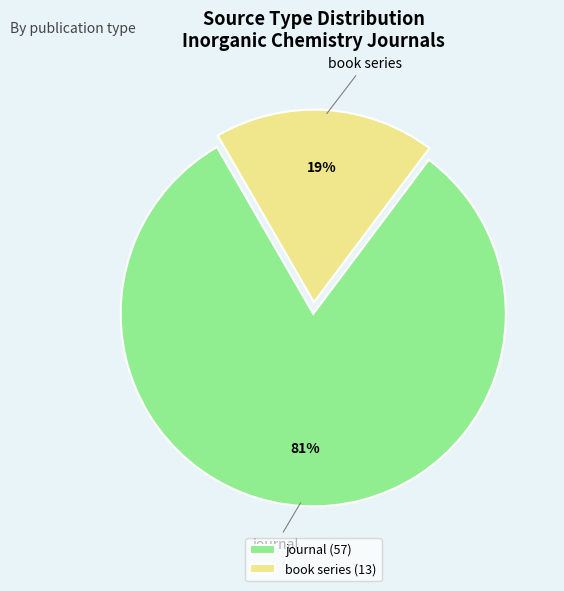

To the nearest percent, what percentage of the pie is journal?

81%